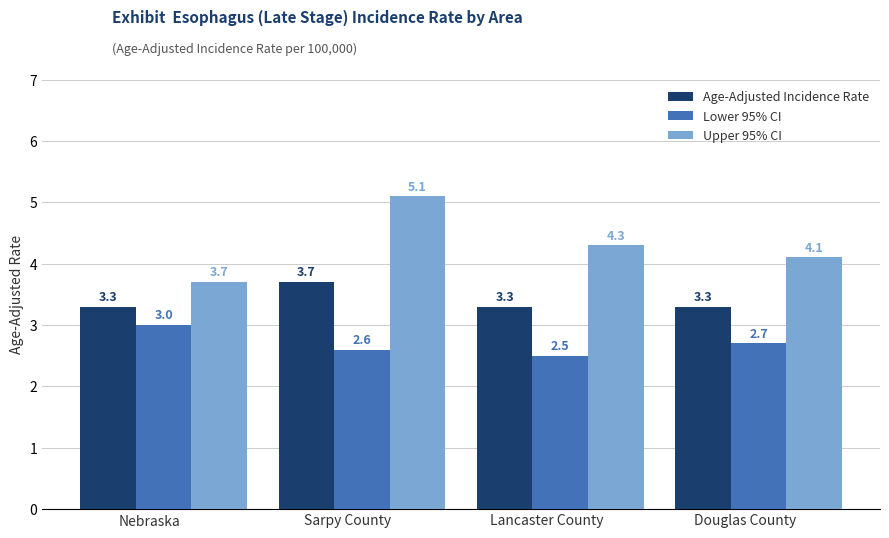

What is the value of the Upper 95% CI bar at the 4th from the left?

4.1